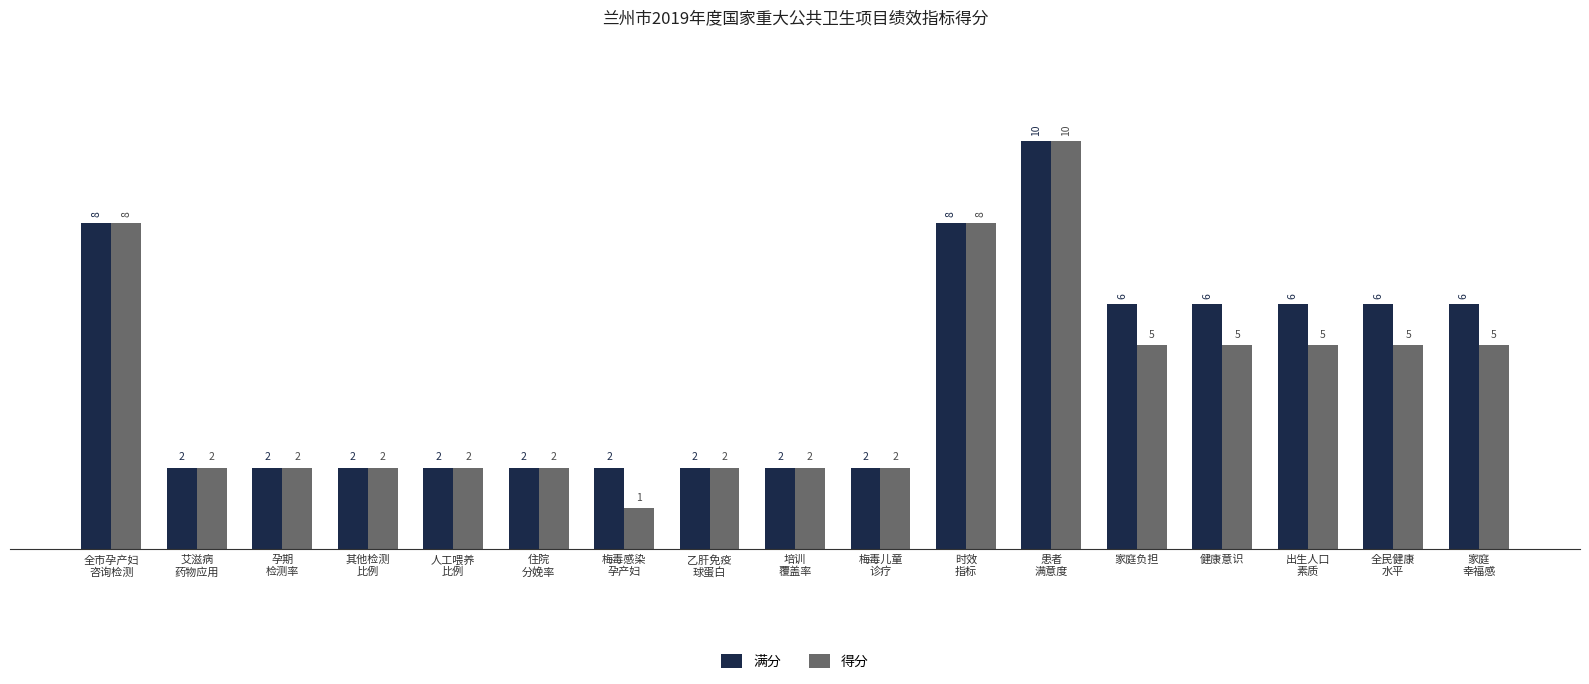

List the series in order of their overall mean, highest first.

满分, 得分